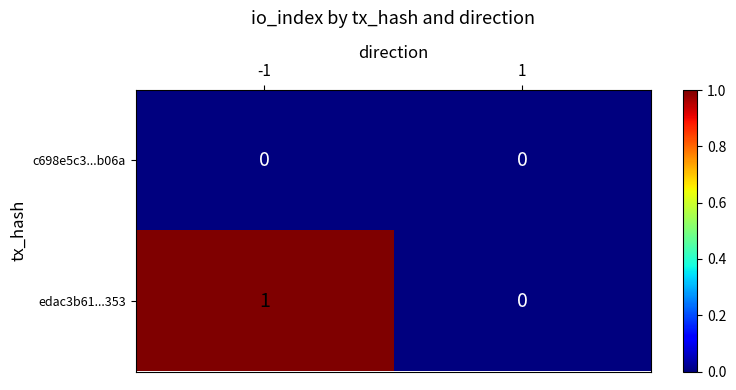

Reading left to right, what are all the values shown in this chart?

c698e5c3...b06a: -1=0	1=0
edac3b61...353: -1=1	1=0